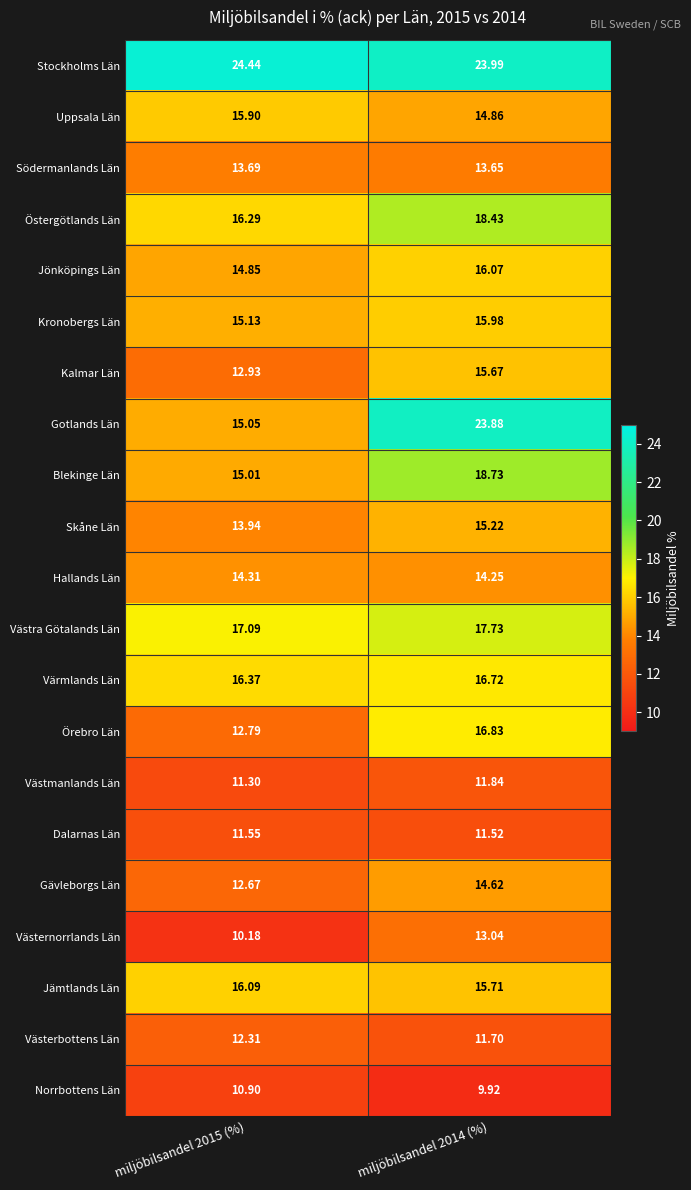

Which series has the widest spread of values?

Gotlands Län